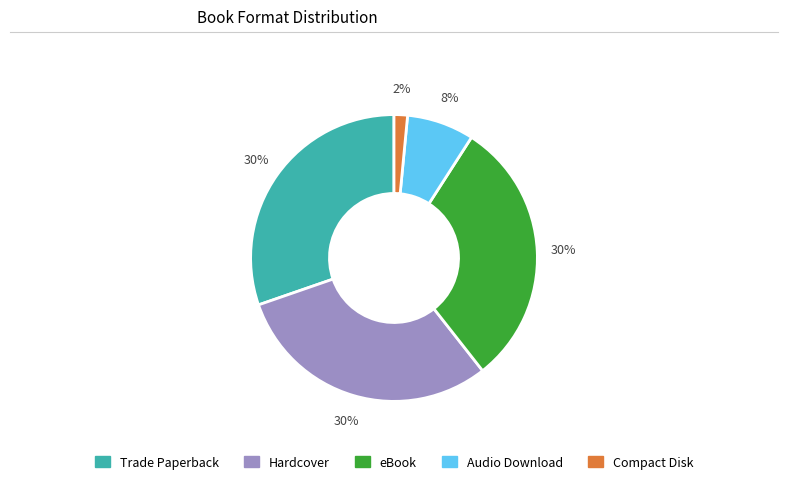

Count the number of slices in the pie.

5